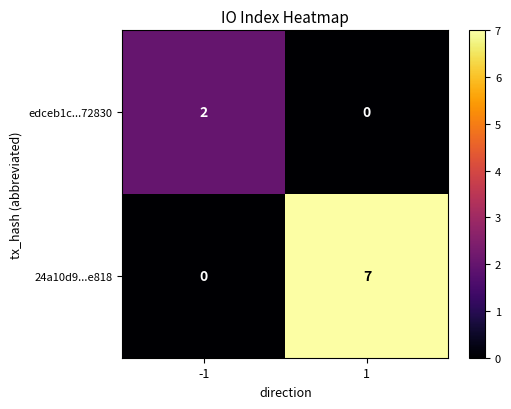

What is the maximum value shown in the chart?

7